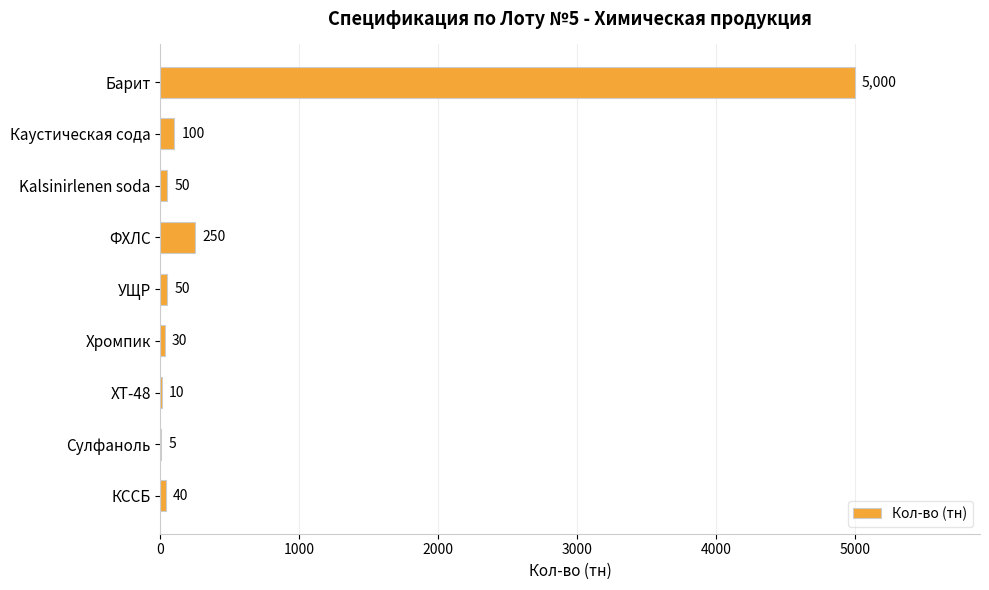

Where is the data nearest to the value 2502?

ФХЛС